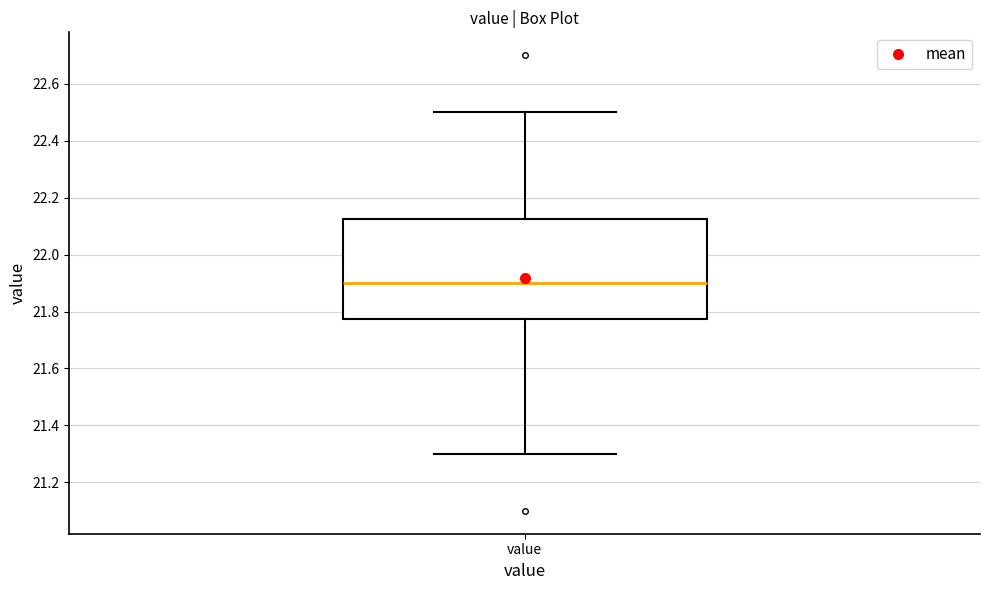

Read this box plot against the y-axis: the position of the median line, the range covered by the box, and the ends of both whiskers. The values are not printed on the chart, so give them approximately, as read against the axis.

median 21.90, box 21.78 to 22.12, whiskers 21.30 to 22.50